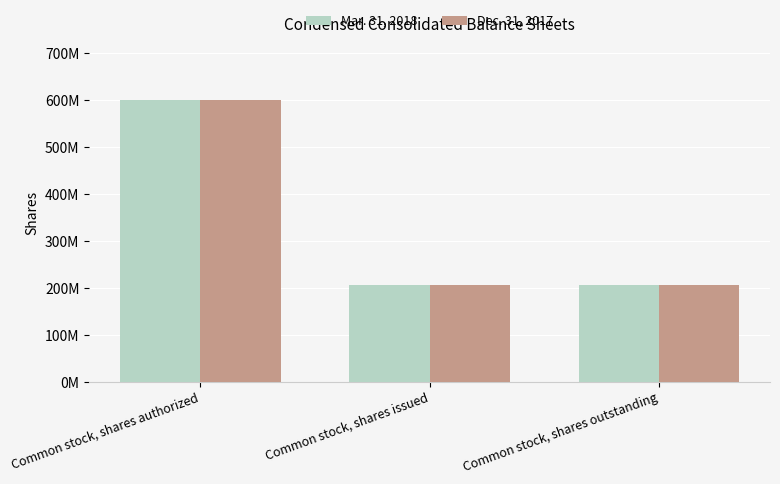

Are the bars horizontal?

No